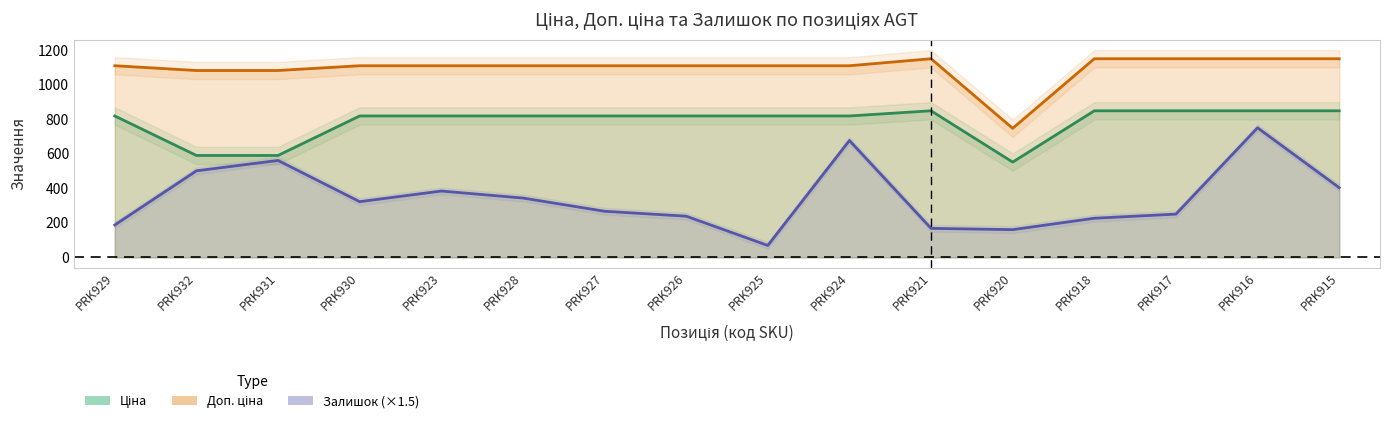

How many lines are shown in the chart?

3